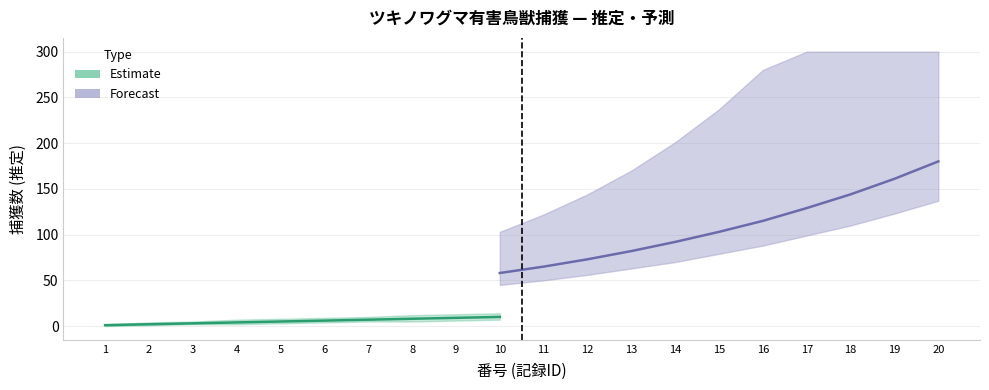

The value of Forecast_mean at 11 is 24. True or false?

False